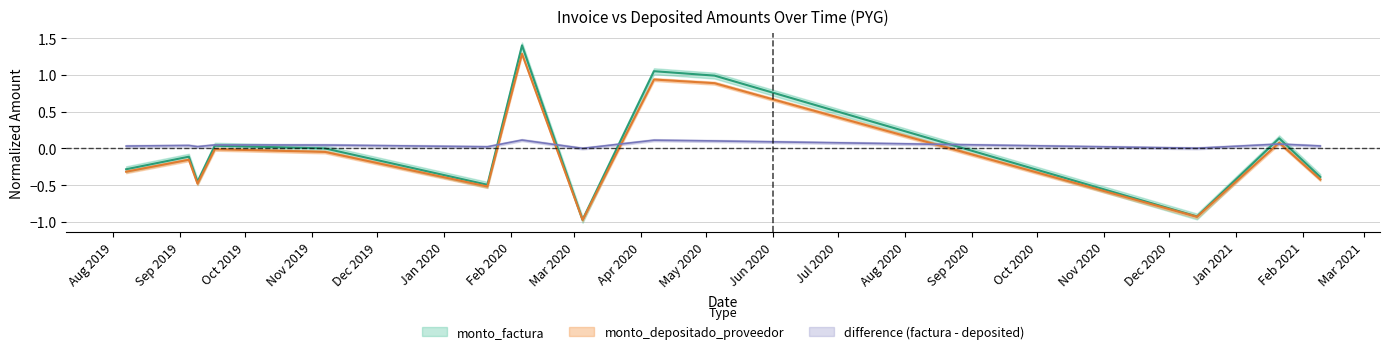

What is the greatest value displayed?

1.4